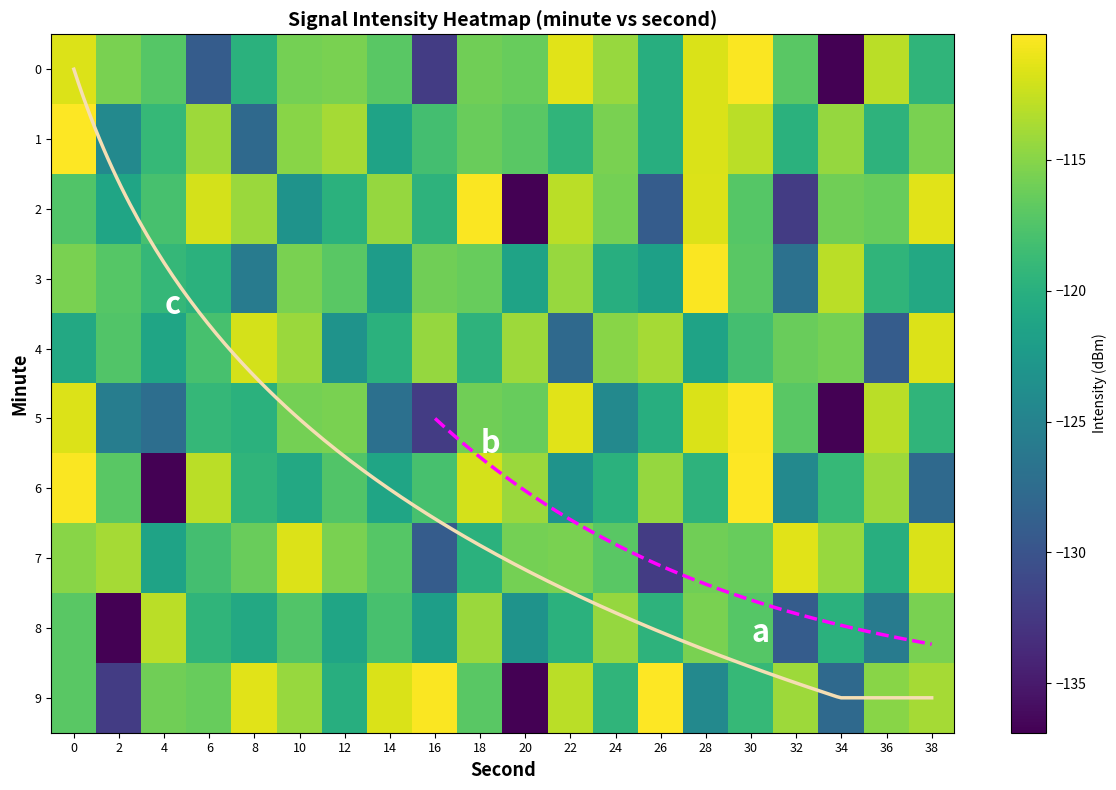

At 38, list the series in order from largest to smallest.

2, 4, 7, 9, 8, 1, 0, 5, 3, 6